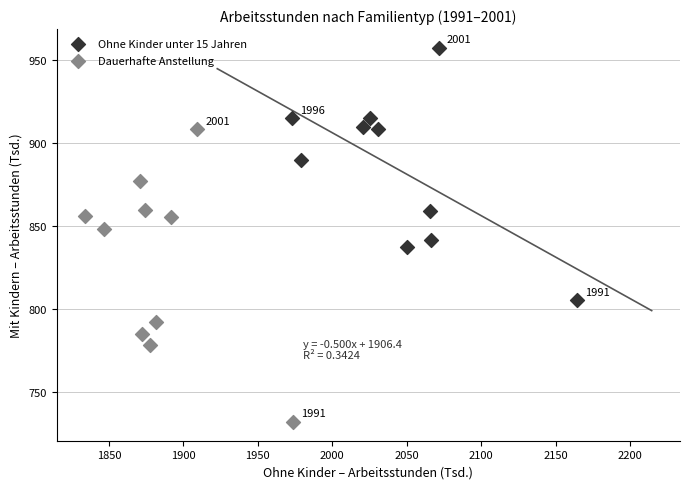

Which series contains the highest Y value?

Ohne Kinder unter 15 Jahren